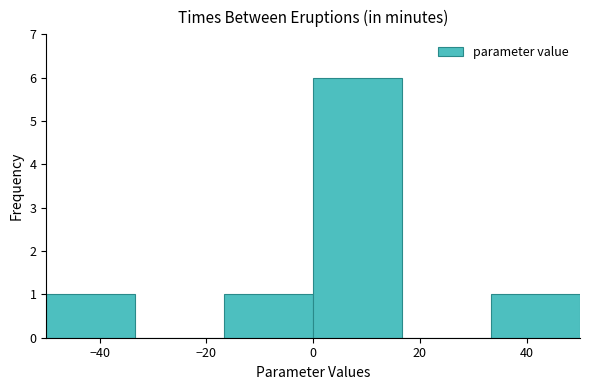

How tall is the bar that spans 34 to 50 on the x-axis? Neither the bar edges nor the heights are printed on the chart, so give them approximately, as read against the axes.

1